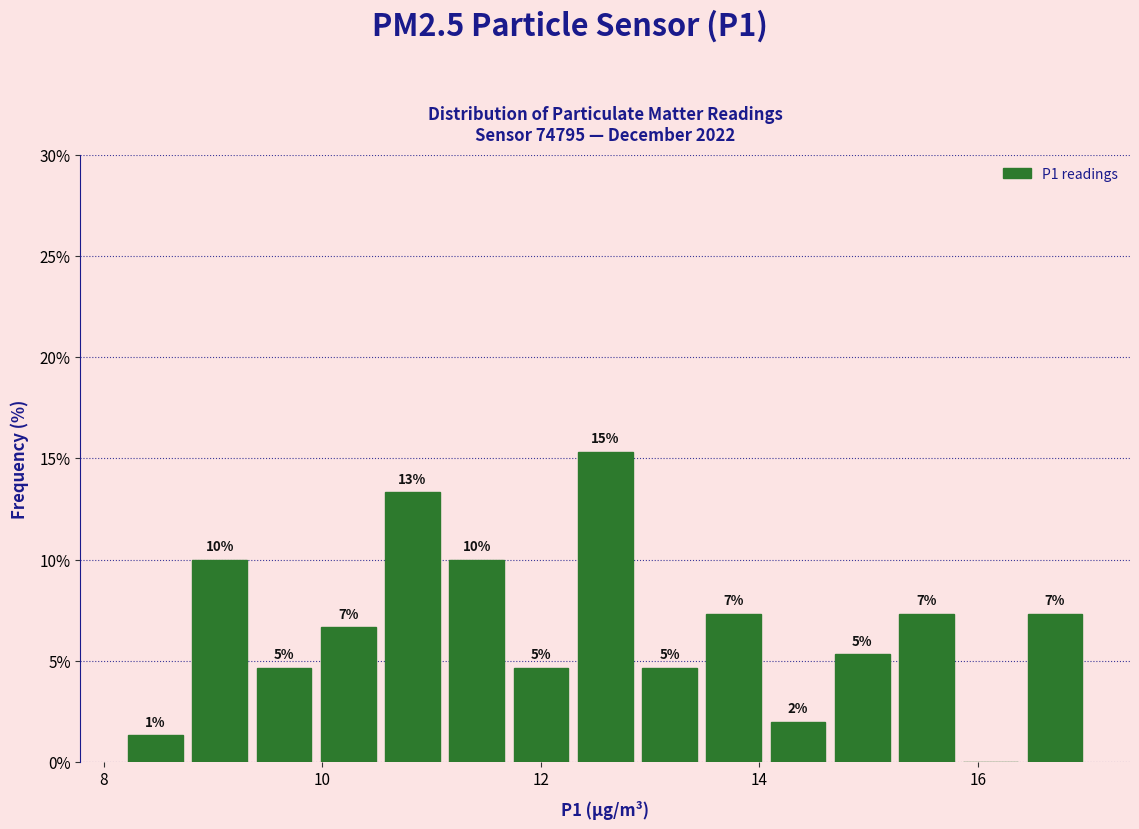

Read against the x-axis, roughly where is the centre of the tallest bar?

12.6